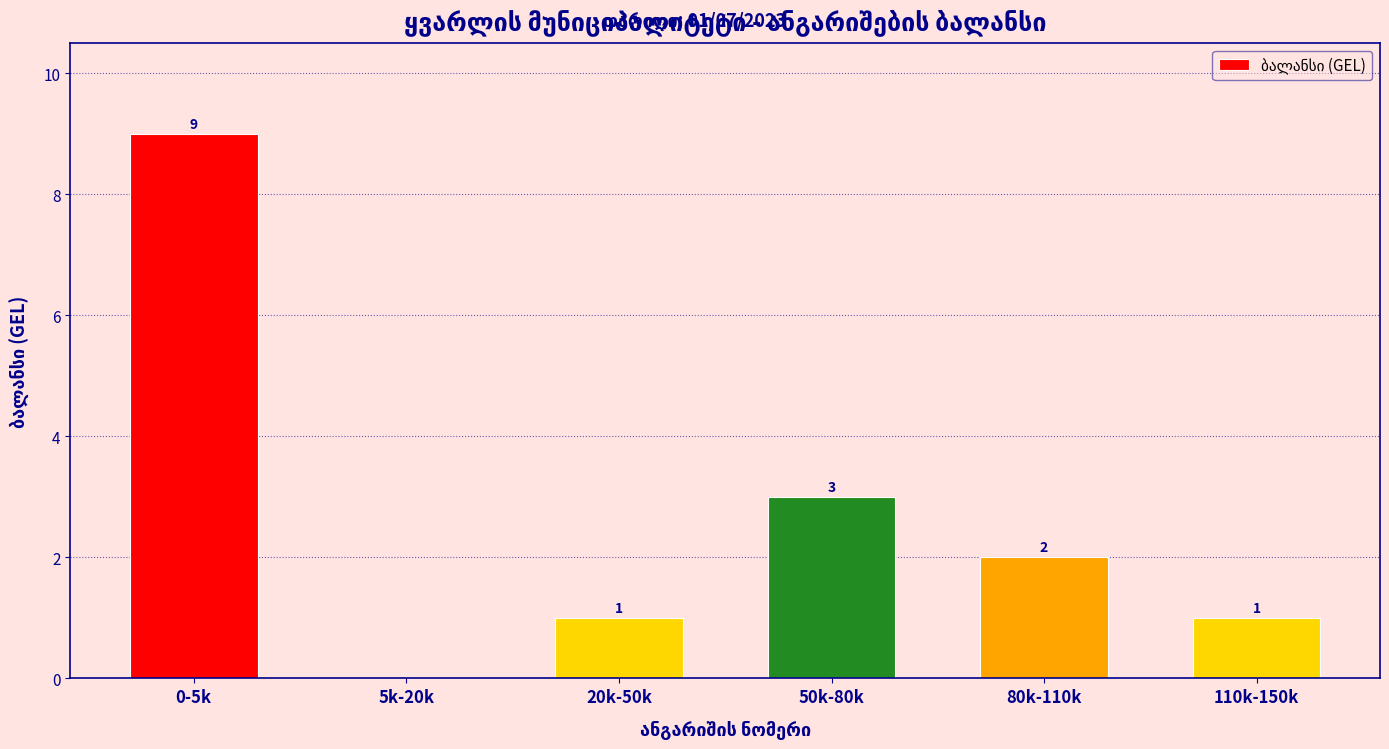

Reading right to left, what are all the values shown in this chart?

110k-150k=1	80k-110k=2	50k-80k=3	20k-50k=1	5k-20k=0	0-5k=9